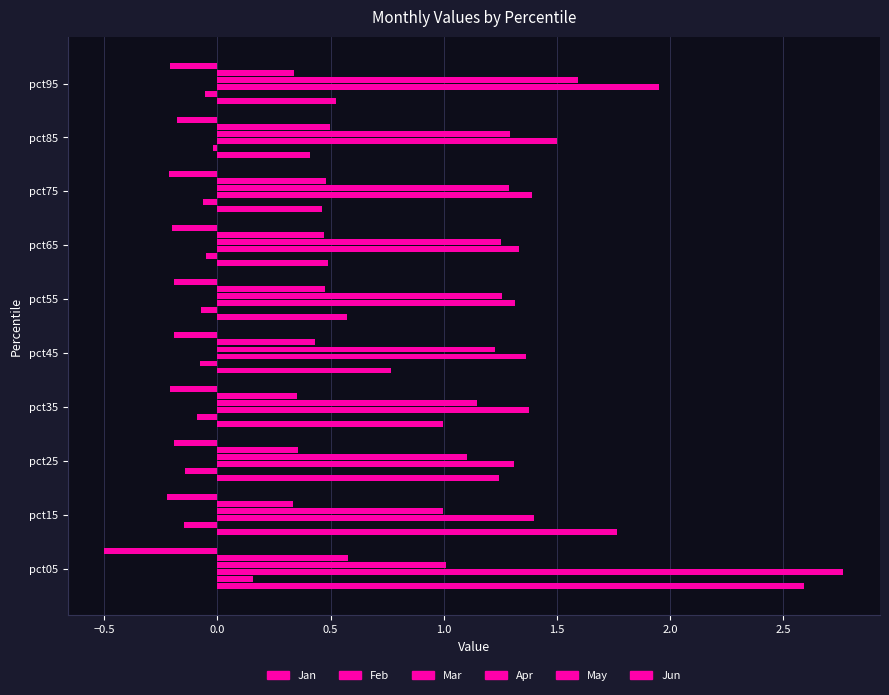

Count the number of data series in this chart.

6